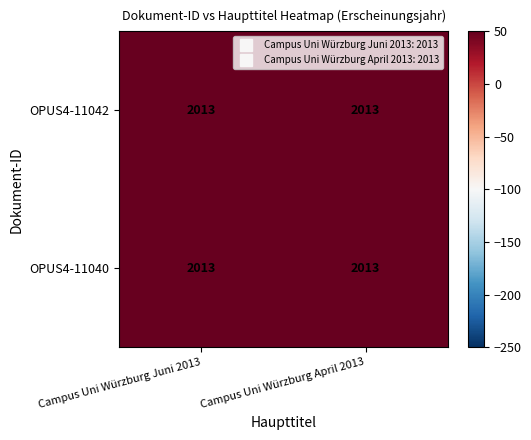

List the series in order of their overall mean, highest first.

OPUS4-11040, OPUS4-11042